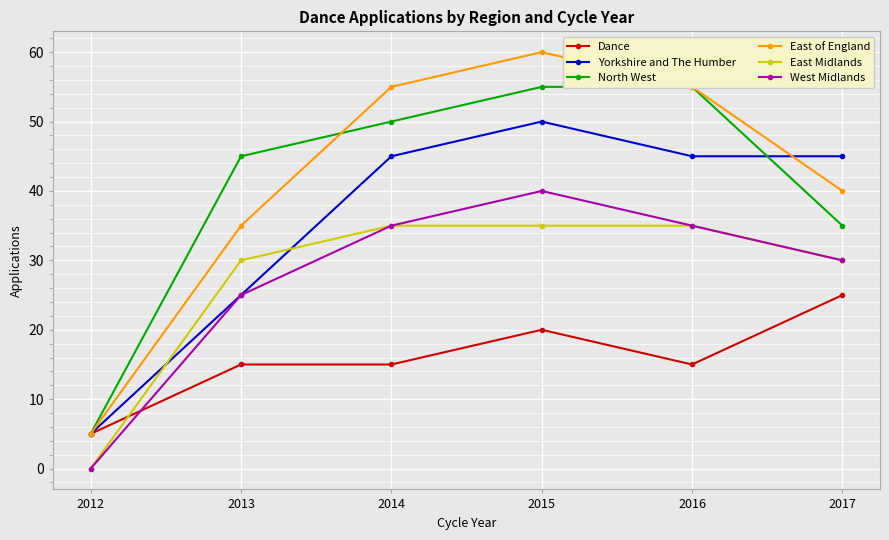

The value of Yorkshire and The Humber at 2012 is 5. True or false?

True